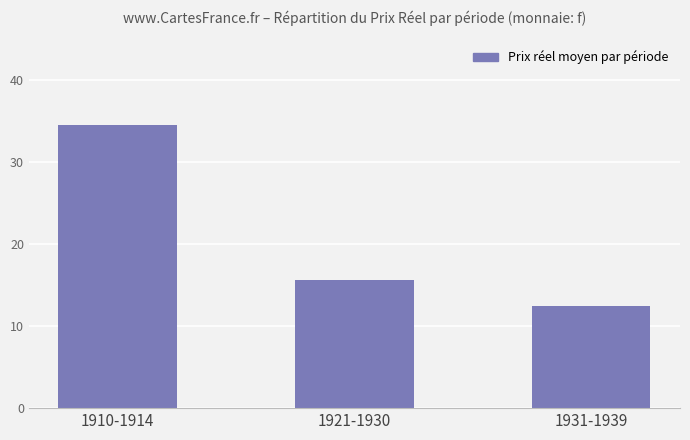

How many data points are above 15?

2